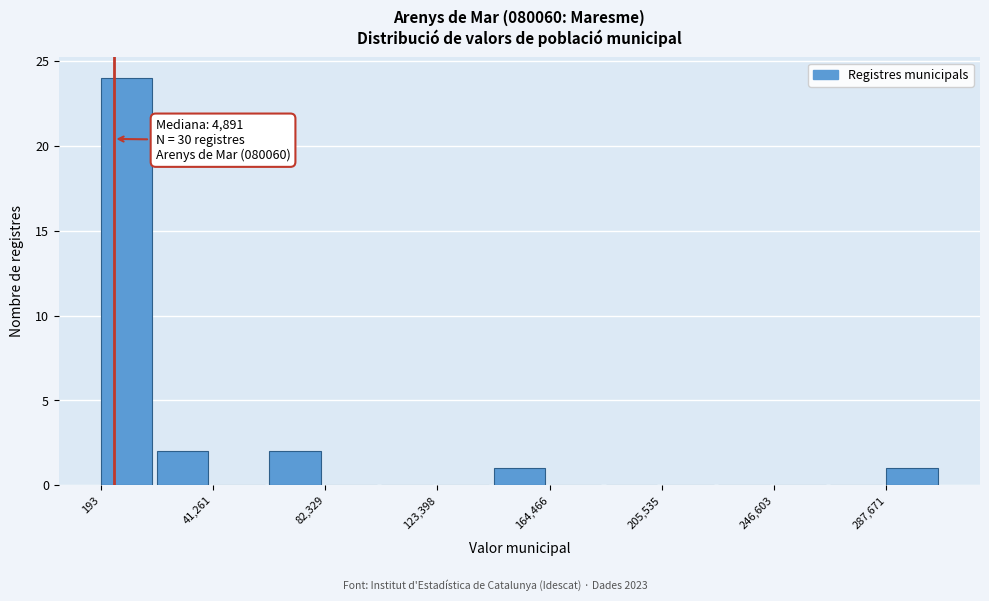

Which range on the x-axis has the tallest bar?

0 to 20000